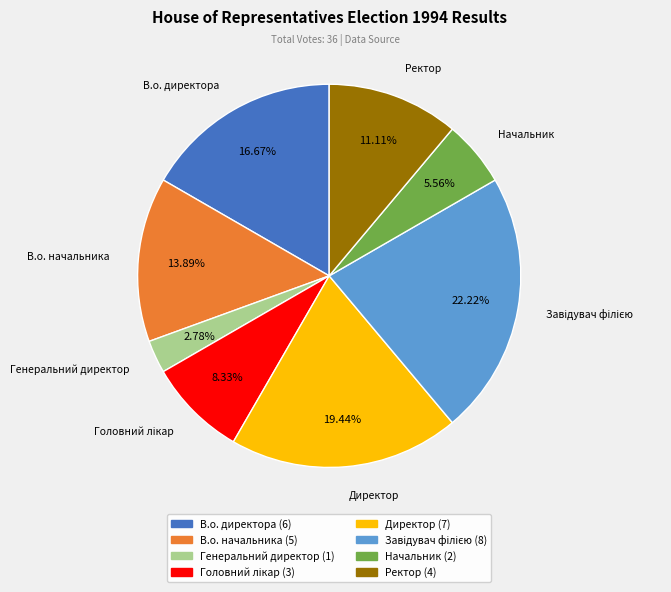

What is the smallest slice in the pie chart?

Генеральний директор